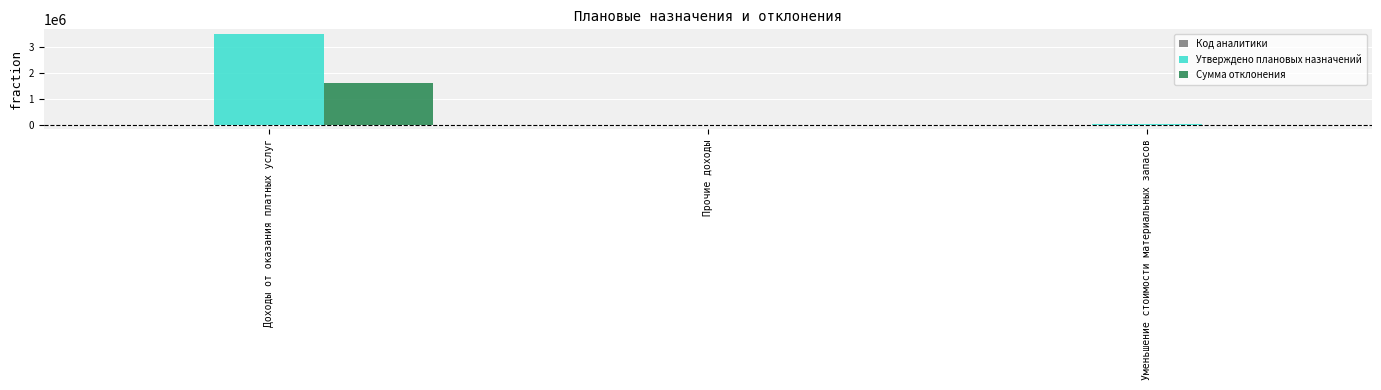

Where is Утверждено плановых назначений nearest to the value 1746029?

Уменьшение стоимости материальных запасов